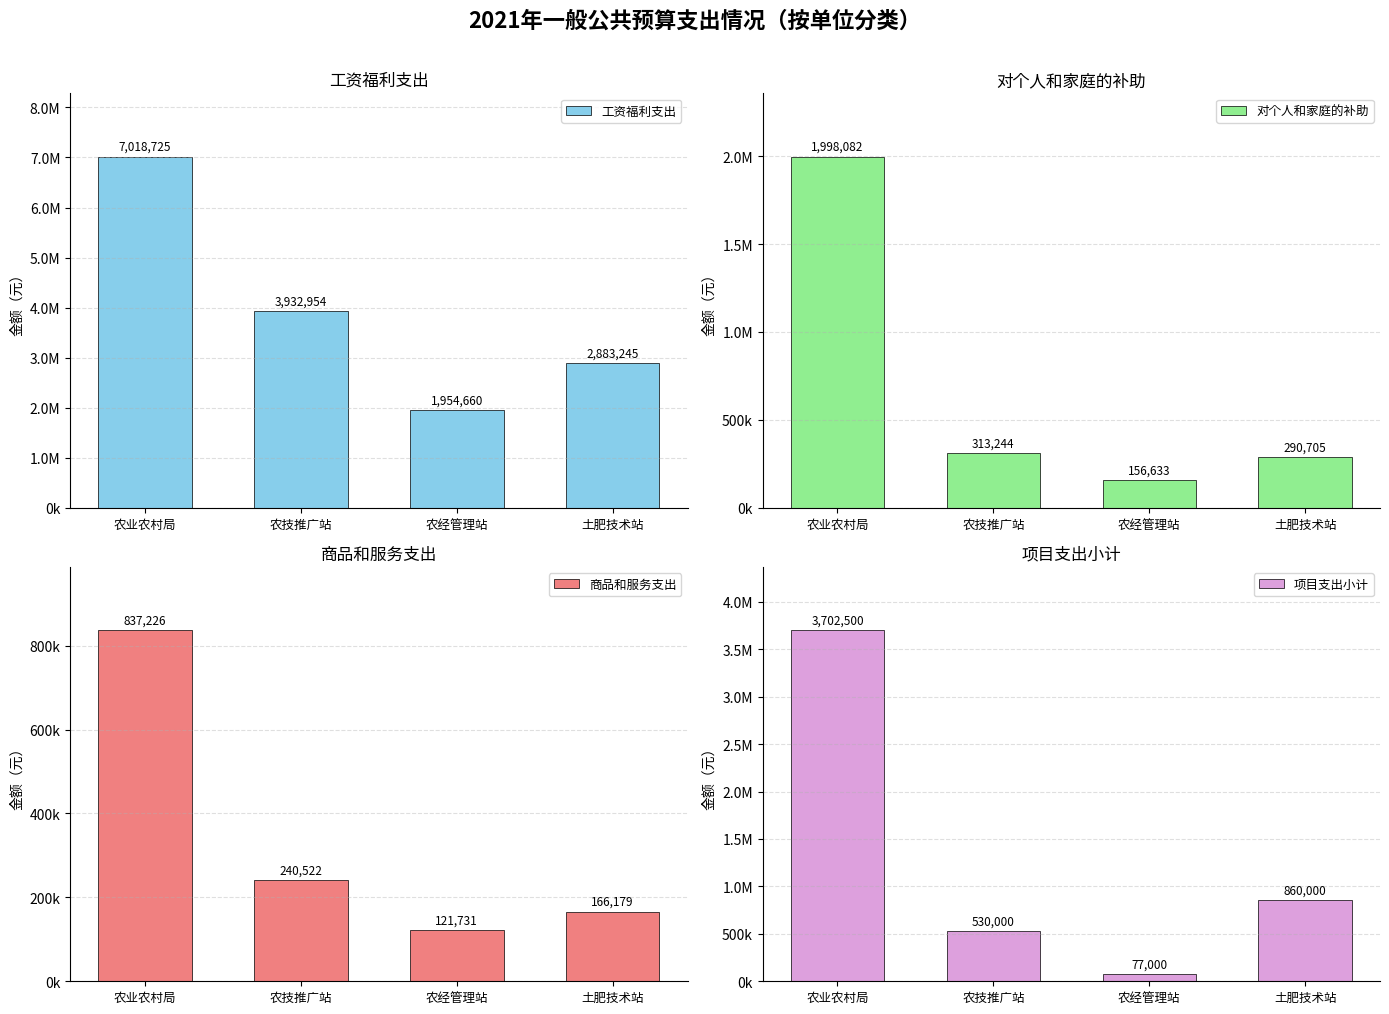

What is the average value of the 工资福利支出 series?

3947396